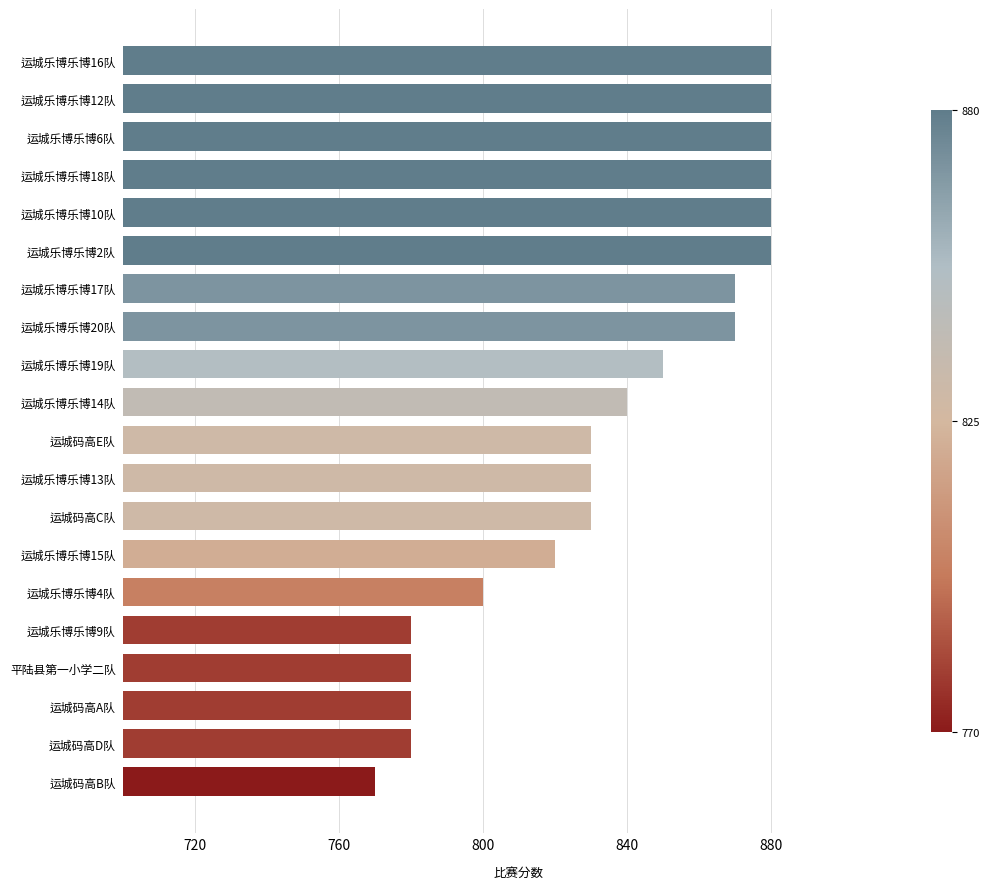

What is the change in value from 运城码高E队 to 运城乐博乐博19队?

+20